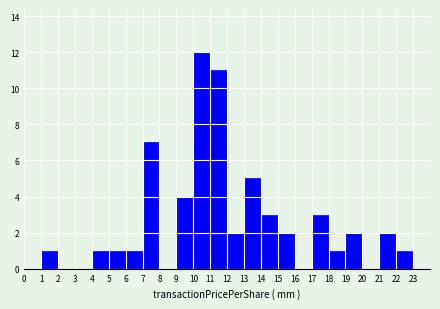

Reading left to right, list every bar in this chart as the range it spans on the x-axis followed by its height. The values are not printed on the chart, so give them approximately, as read against the axis.

0 to 1: 0
1 to 2: 1
2 to 3: 0
3 to 4: 0
4 to 5: 1
5 to 6: 1
6 to 7: 1
7 to 8: 7
8 to 9: 0
9 to 10: 4
10 to 11: 12
11 to 12: 11
12 to 13: 2
13 to 14: 5
14 to 15: 3
15 to 16: 2
16 to 17: 0
17 to 18: 3
18 to 19: 1
19 to 20: 2
20 to 21: 0
21 to 22: 2
22 to 23: 1
23 to 24: 0